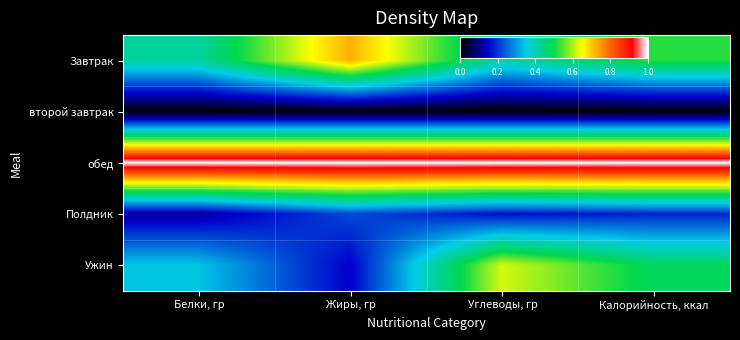

Which category has the lowest value across all series?

Белки, гр